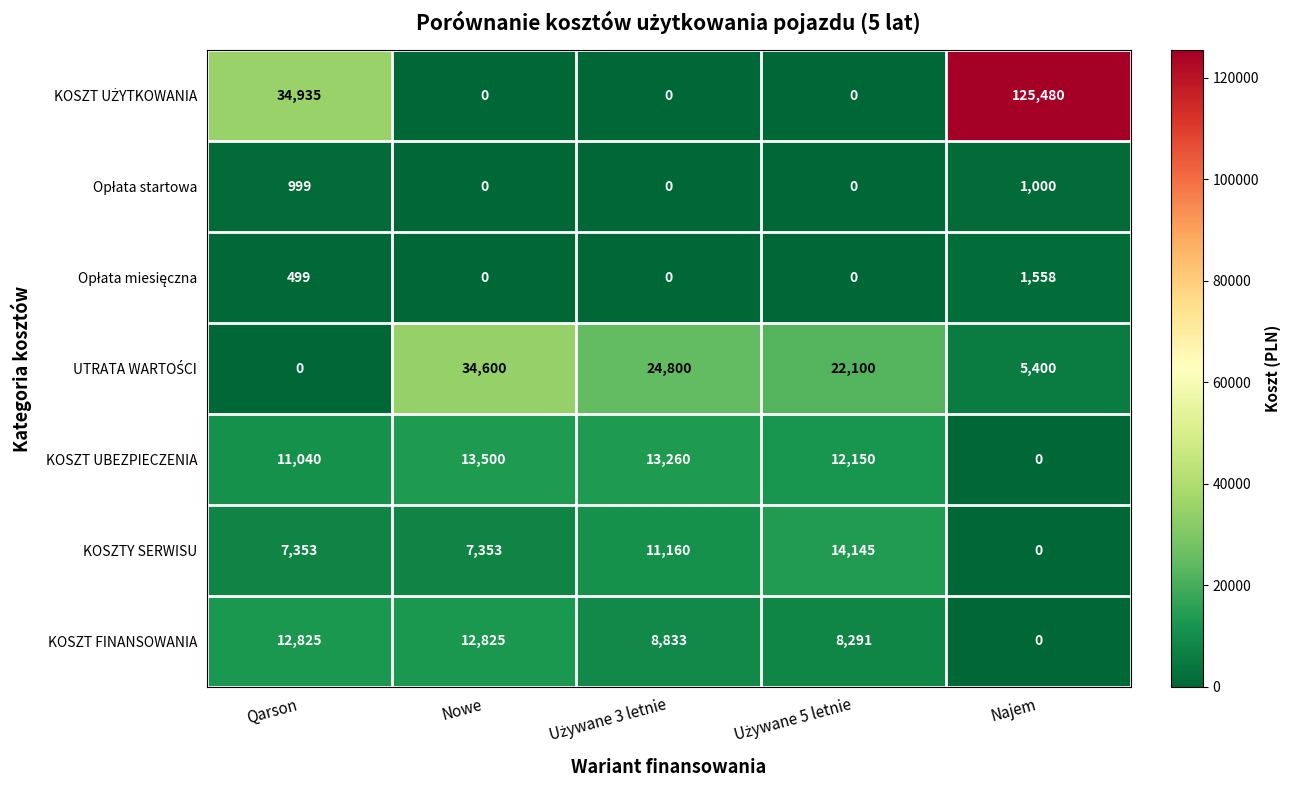

What is the difference between the highest and lowest values at Qarson?

34935